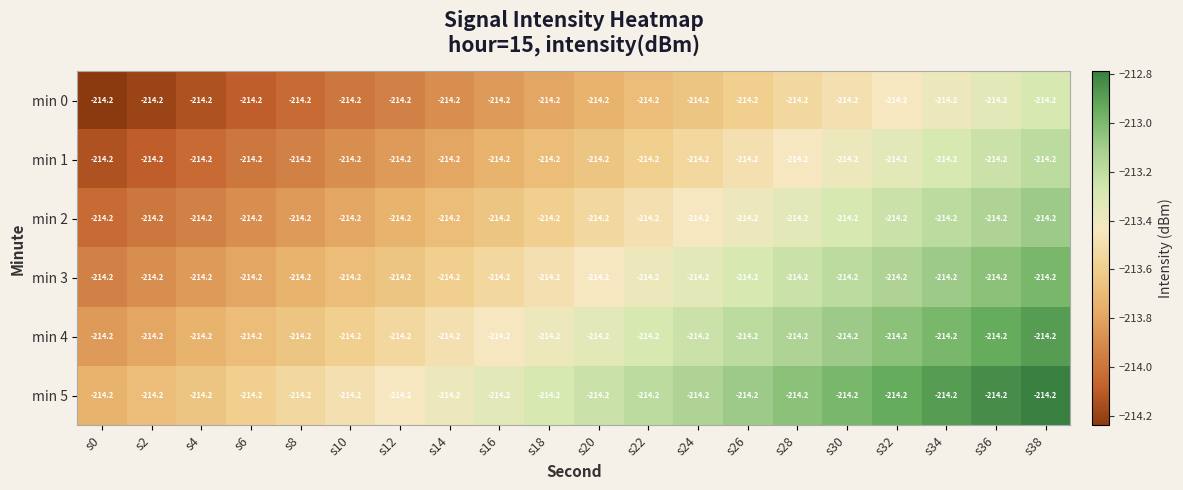

Rank the series by their maximum value, from lowest to highest.

min 0, min 1, min 2, min 3, min 4, min 5